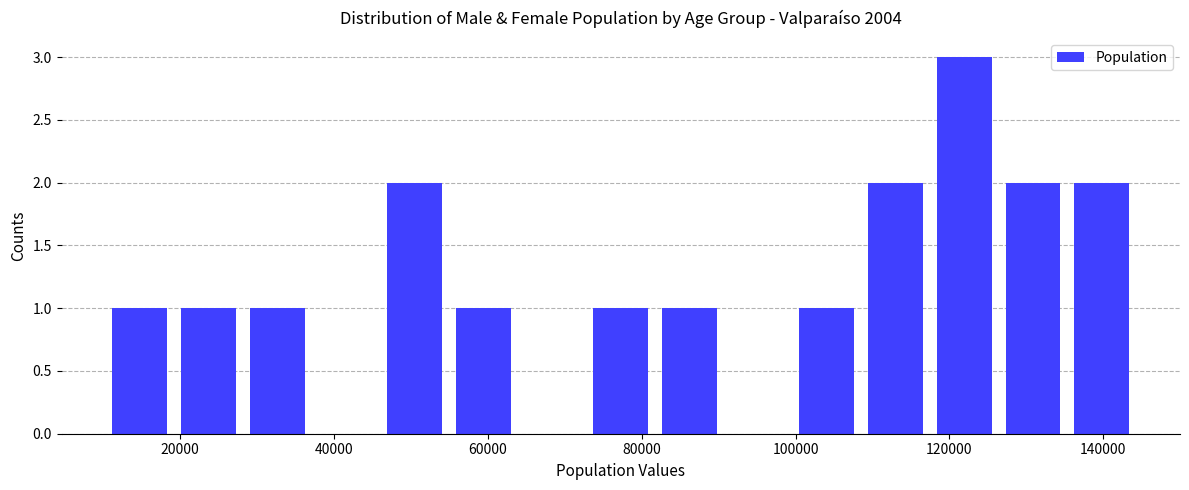

Reading left to right, transcribe this chart: for each bar, give the range it covers on the x-axis and its height. Neither the bar edges nor the heights are printed on the chart, so give them approximately, as read against the axes.

10000 to 20000: 1
20000 to 28000: 1
28000 to 38000: 1
38000 to 46000: 0
46000 to 54000: 2
54000 to 64000: 1
64000 to 72000: 0
72000 to 82000: 1
82000 to 90000: 1
90000 to 100000: 0
100000 to 108000: 1
108000 to 118000: 2
118000 to 126000: 3
126000 to 136000: 2
136000 to 144000: 2